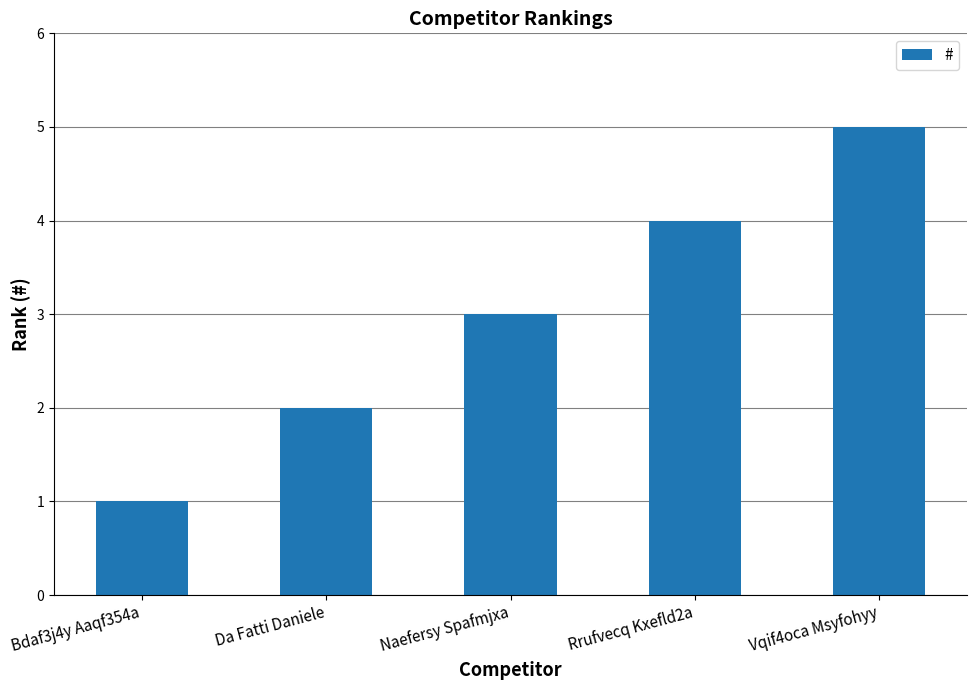

What is the sum of all values?

15